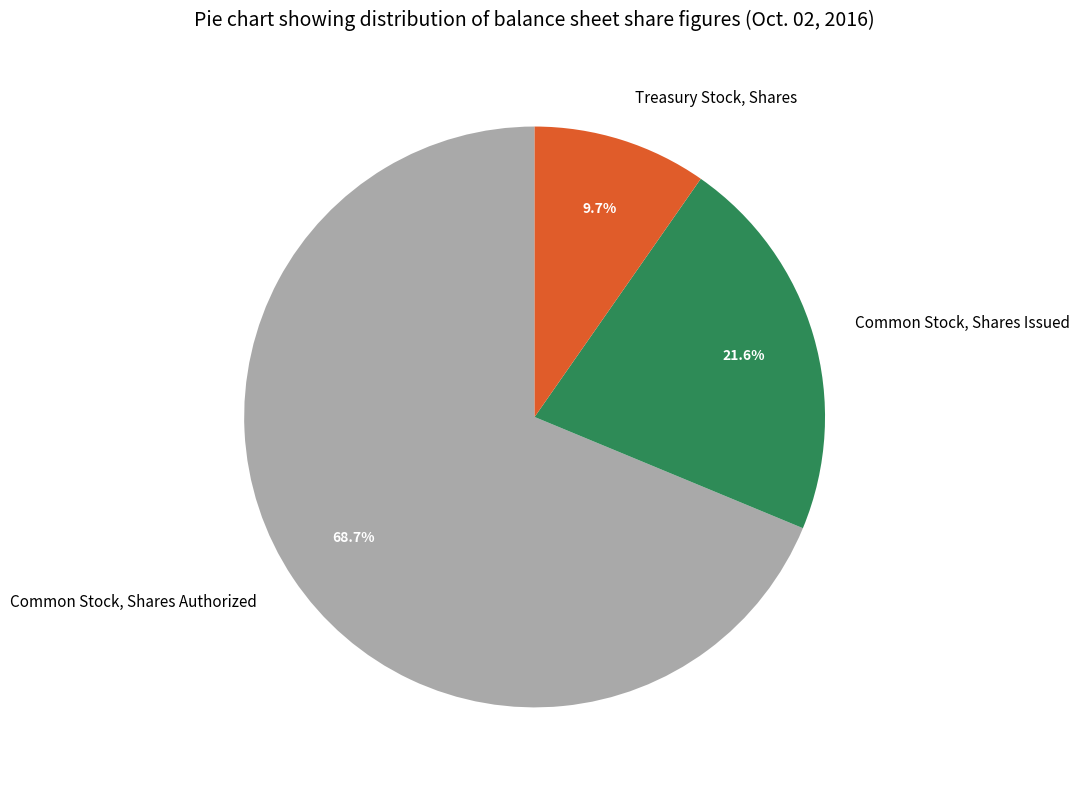

What is the majority slice?

Common Stock, Shares Authorized